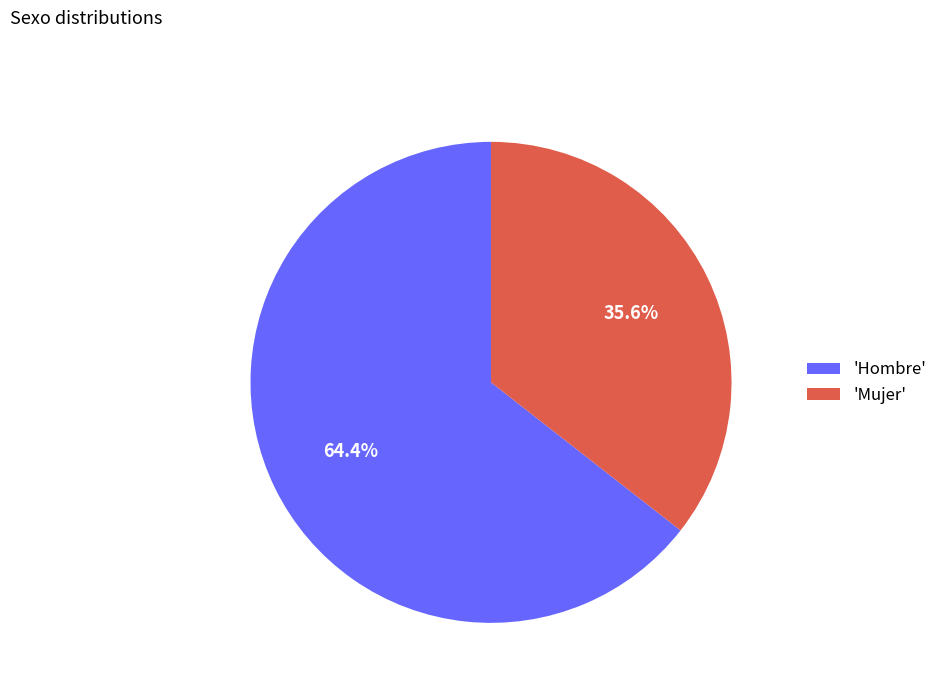

How many segments does this pie chart have?

2